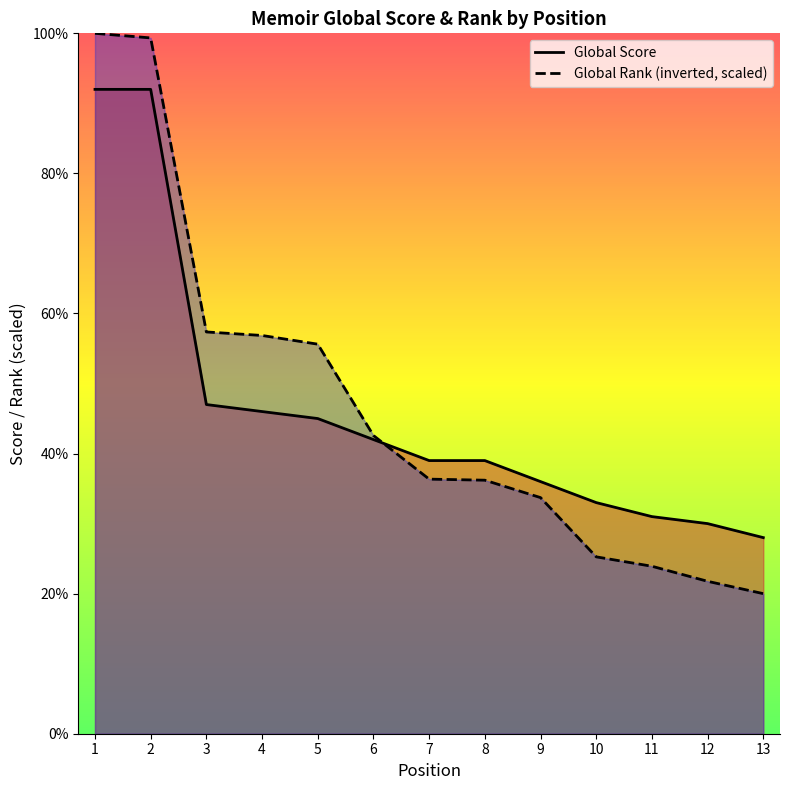

What is the difference between the maximum and minimum values in the Global Score series?

64.0